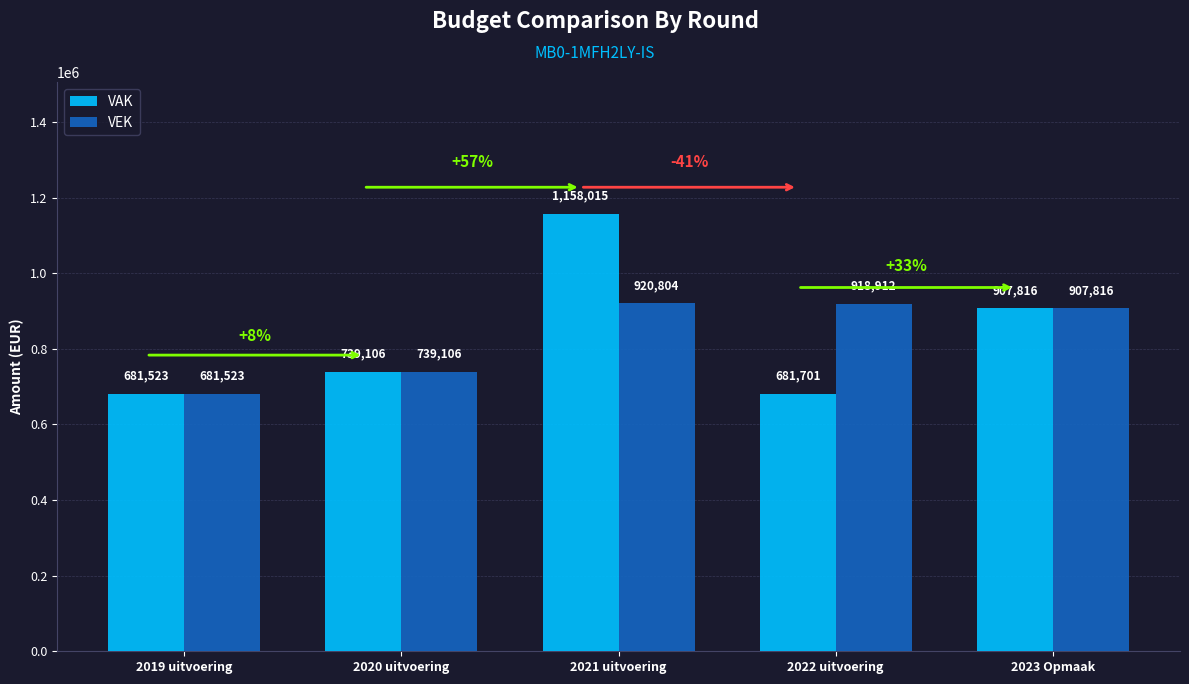

At how many categories does at least one series exceed 1068120?

1